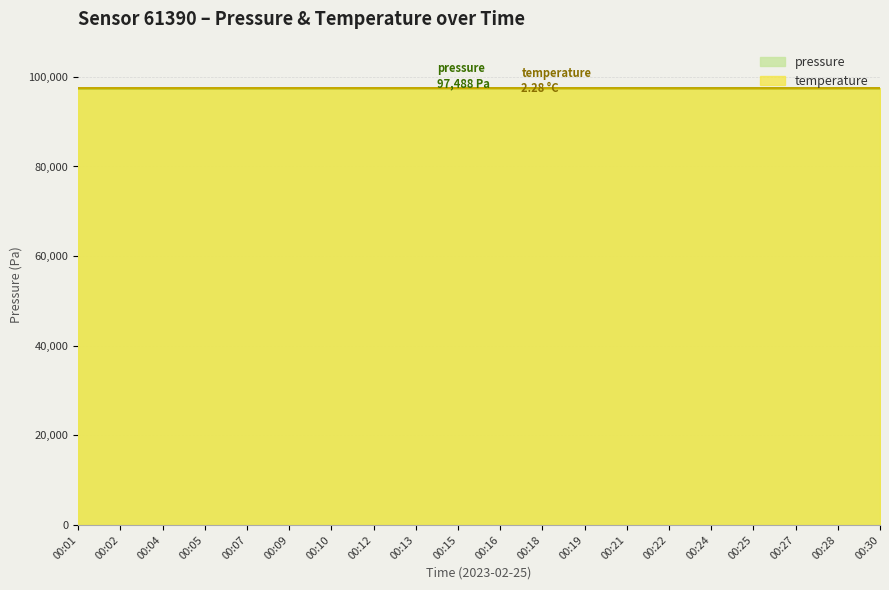

What is the difference between the highest and lowest values at 00:25?

13.6